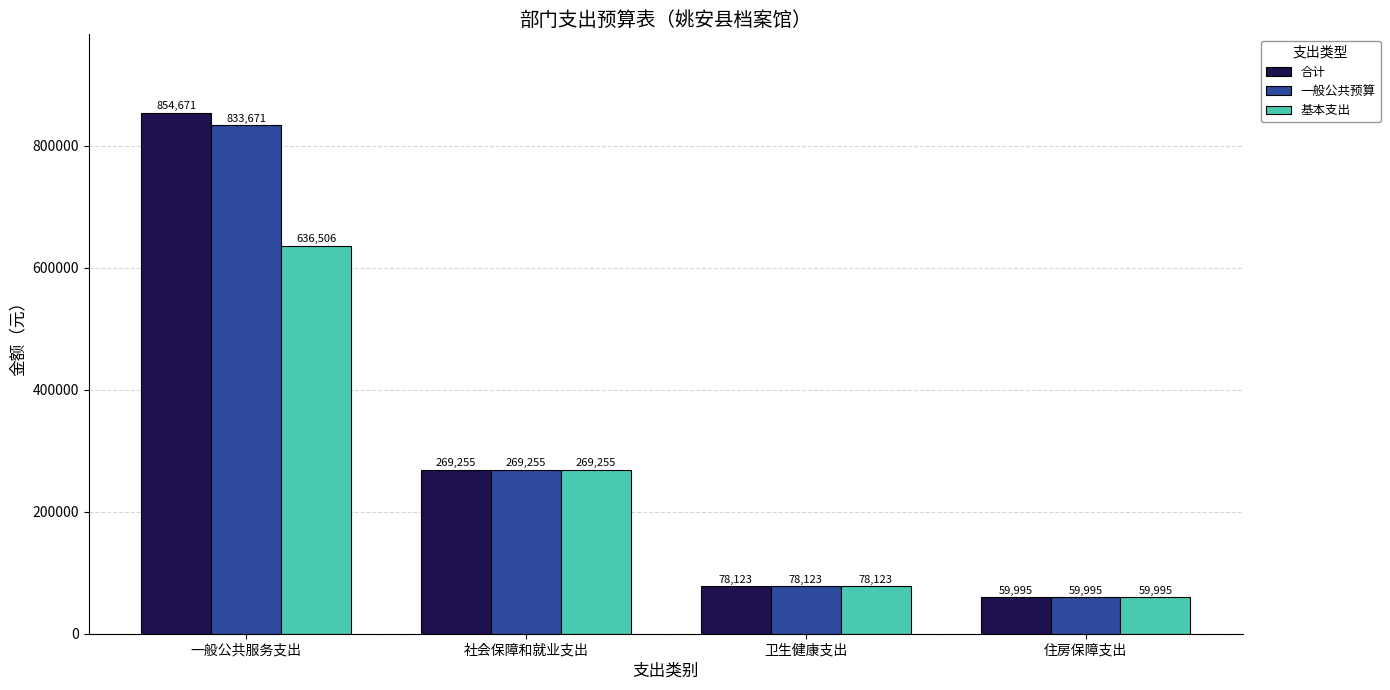

Which label corresponds to the largest value in the chart?

一般公共服务支出